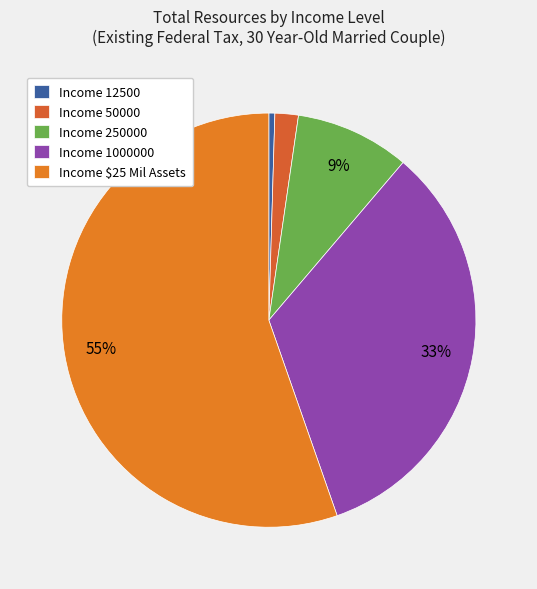

What is the smallest slice in the pie chart?

Income 12500